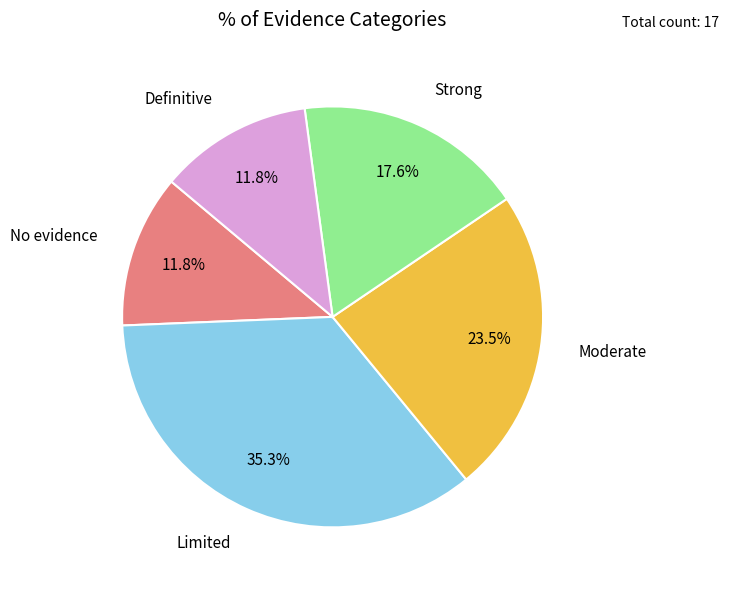

To the nearest percent, what is the average slice percentage?

20%